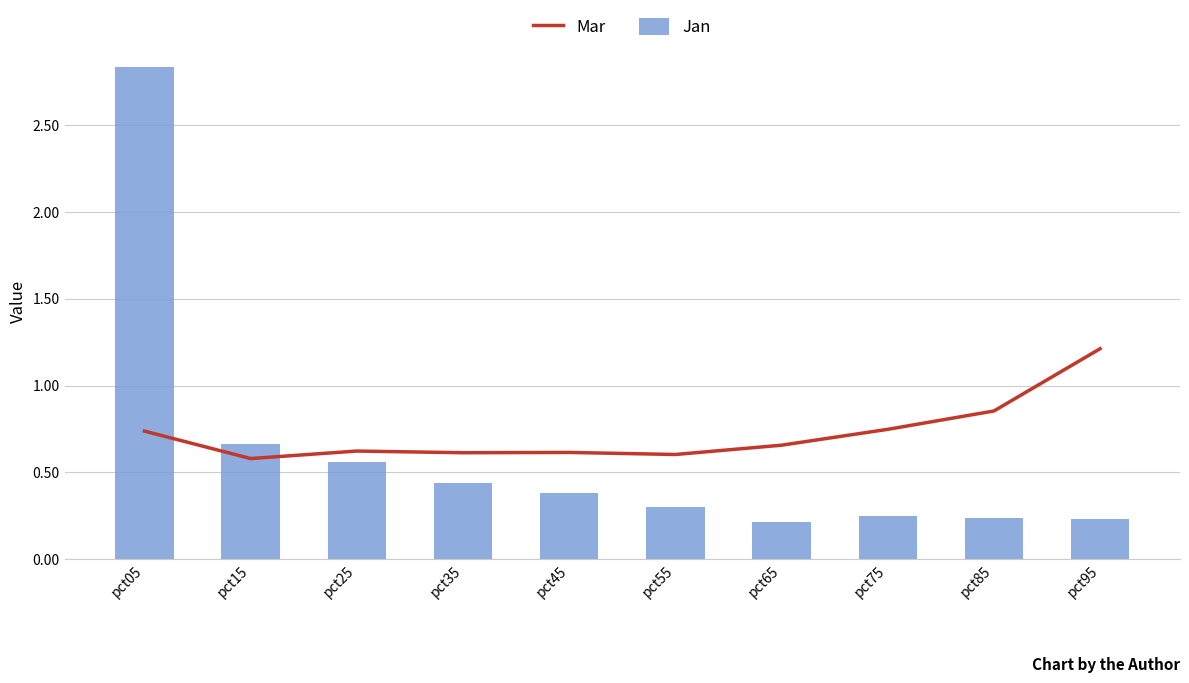

Rank the categories by Mar value from highest to lowest.

pct95, pct85, pct75, pct05, pct65, pct25, pct45, pct35, pct55, pct15